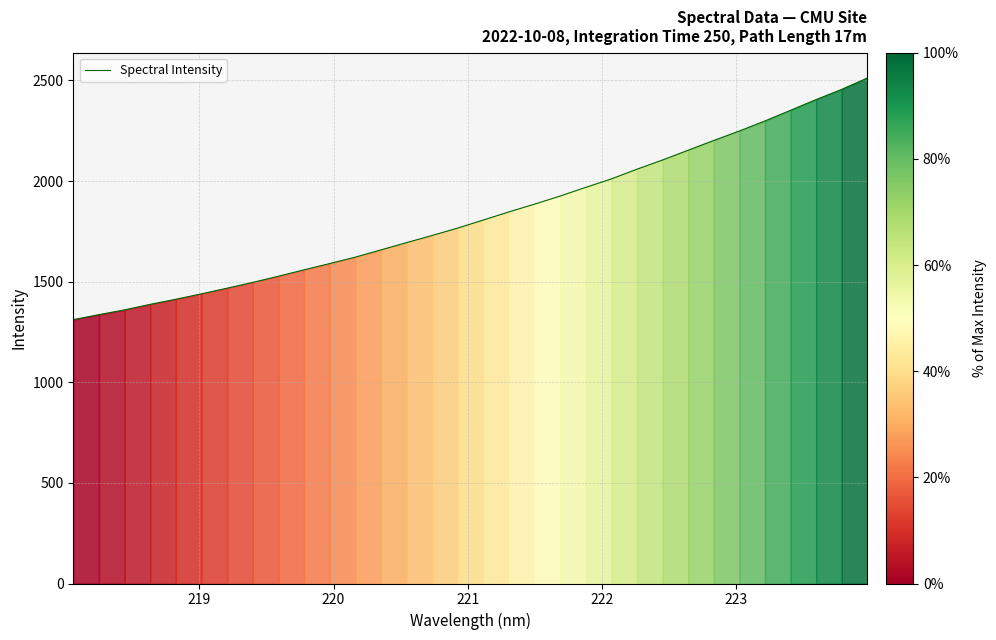

How many lines are shown in the chart?

1